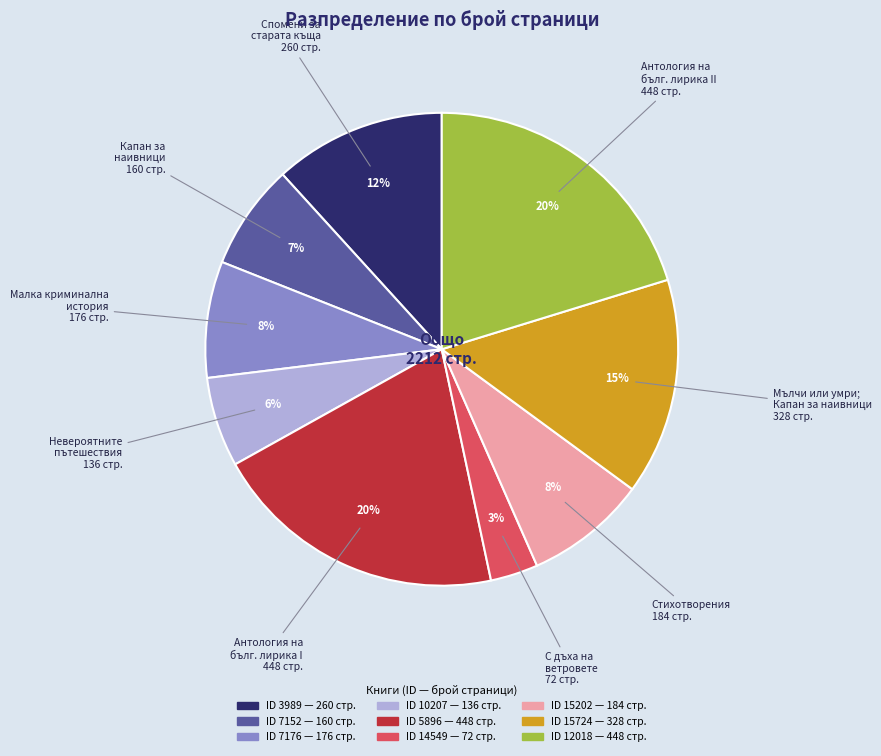

To the nearest percent, what is the difference between the largest and smallest slice percentages?

17%